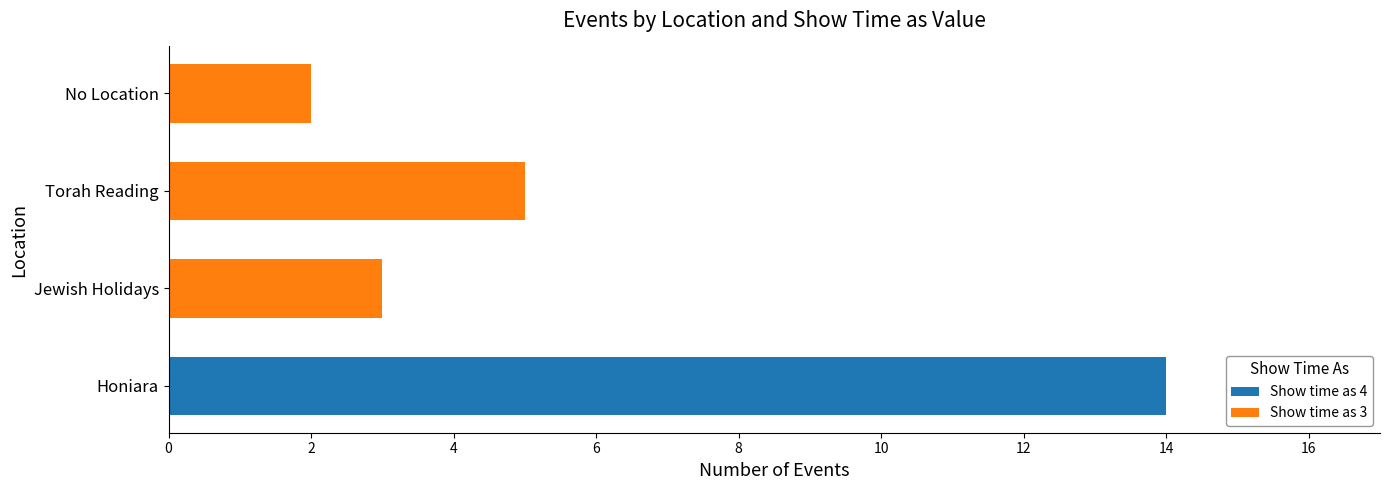

At which category is the sum across all series the highest?

Honiara